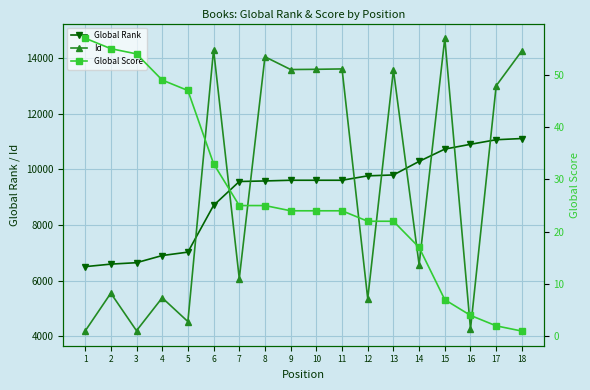

What is the value of the Global Rank point at the 11th from the left?

9607